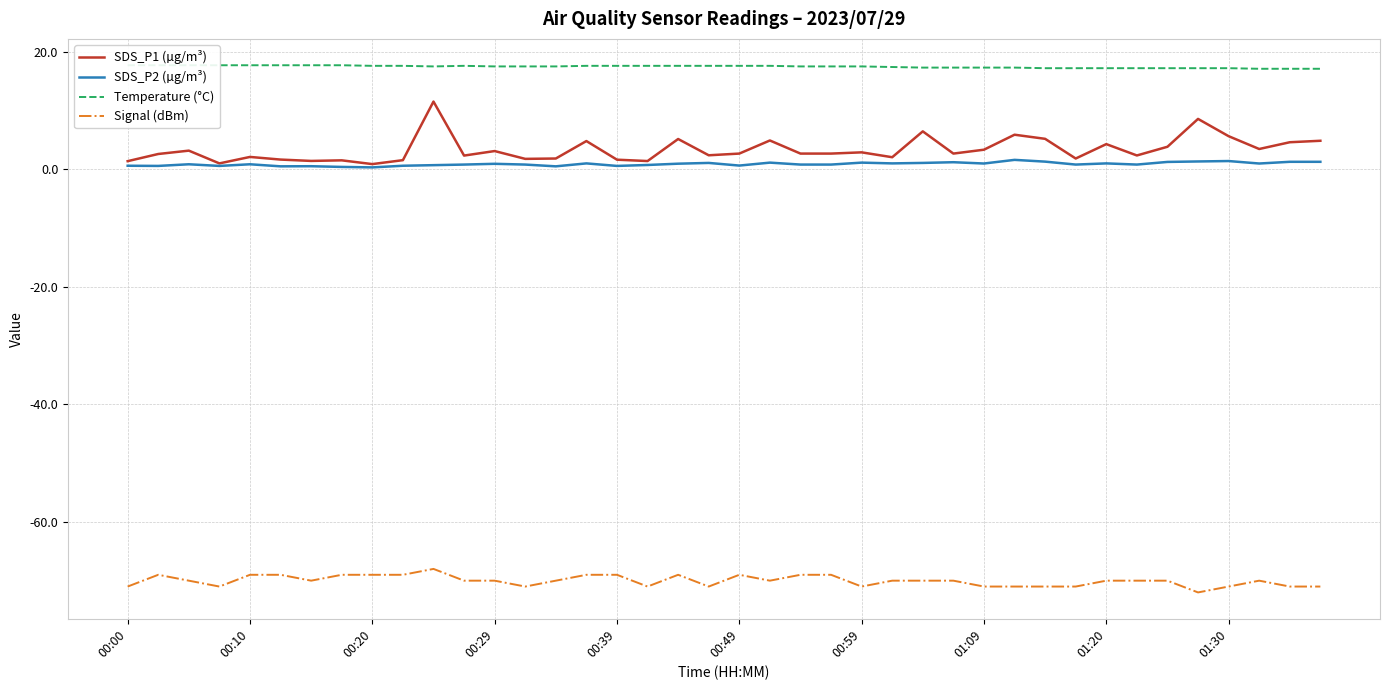

The Temperature (°C) series shows 24.6 at 30. True or false?

False